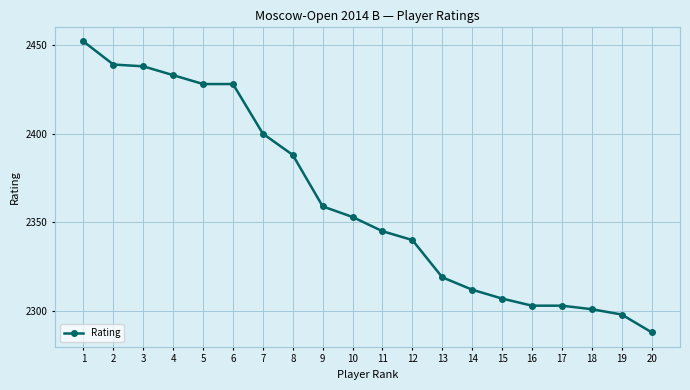

How many values are below 2353?

10